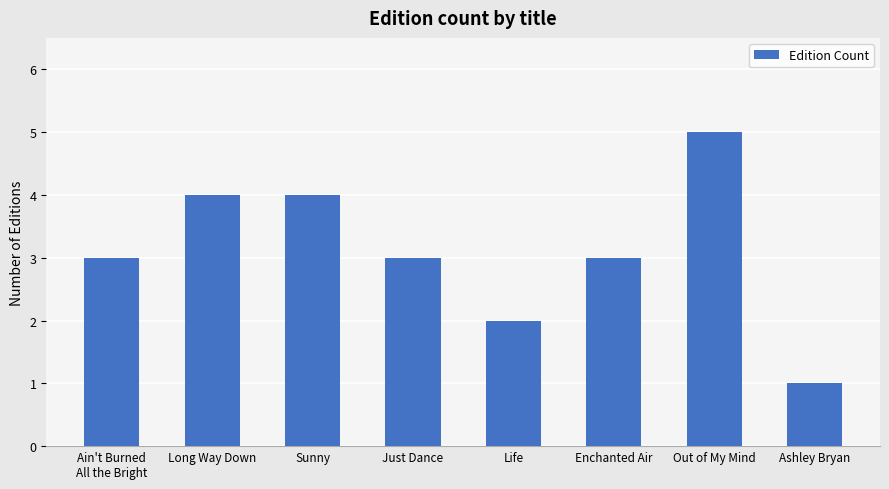

Are the bars horizontal?

No